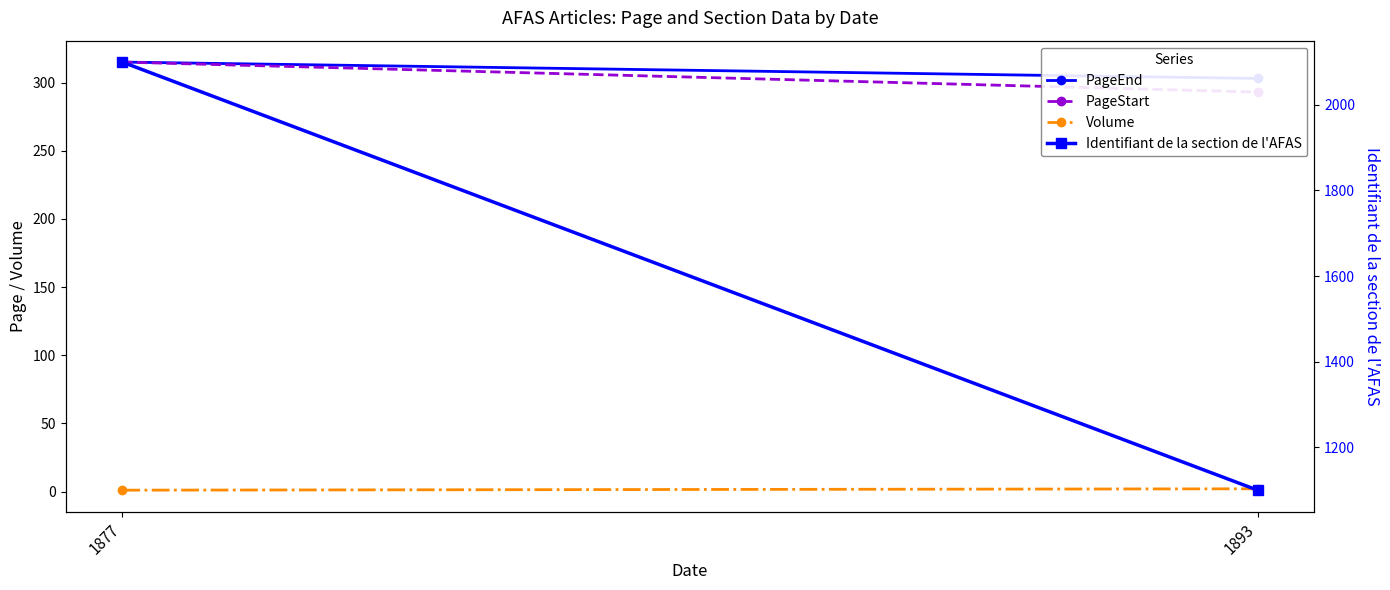

What is the value of the PageEnd point at the 2nd from the left?

303